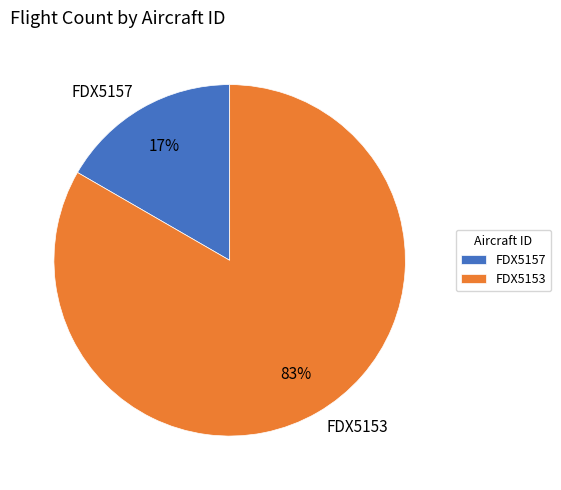

The FDX5153 slice represents 73% of the pie. True or false?

False